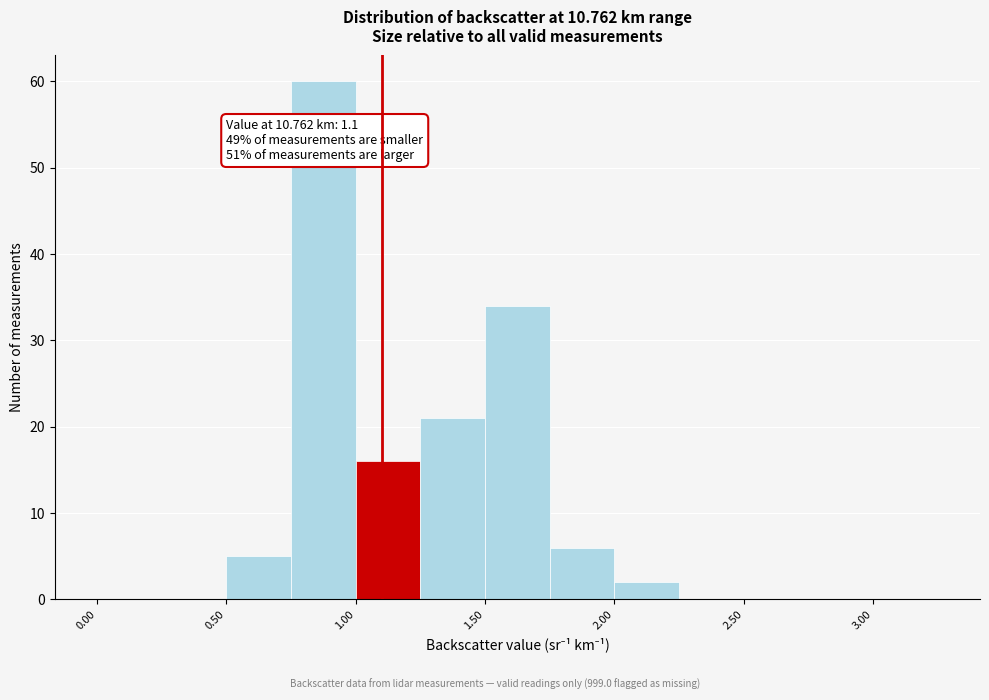

Over which range of the x-axis is the bar tallest?

0.75 to 1.00